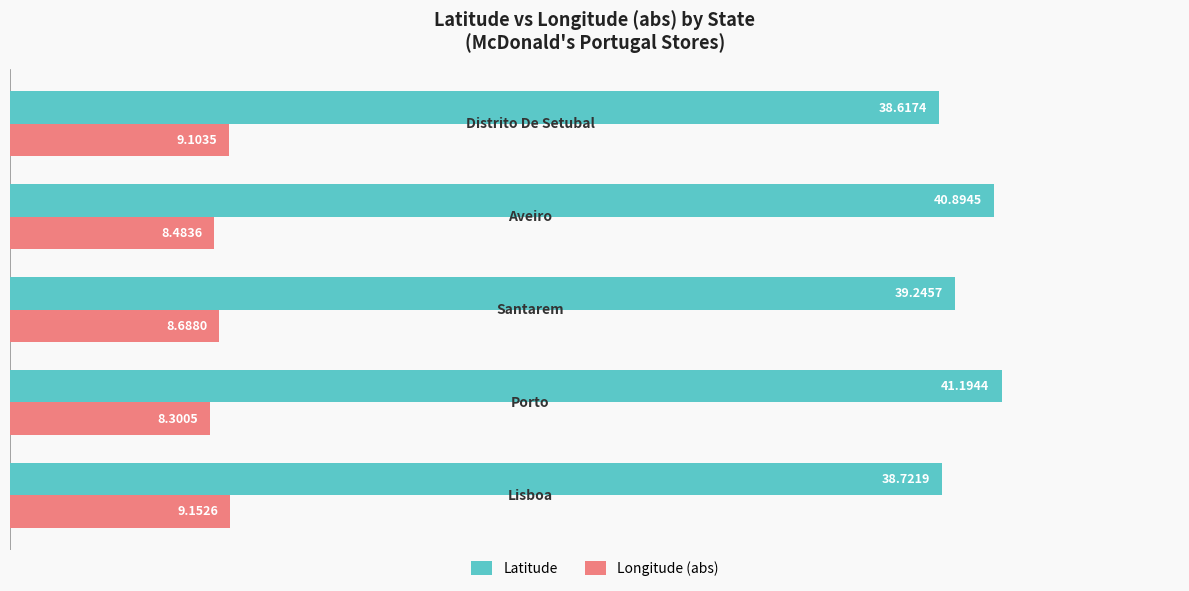

How many data points does each series have?

5